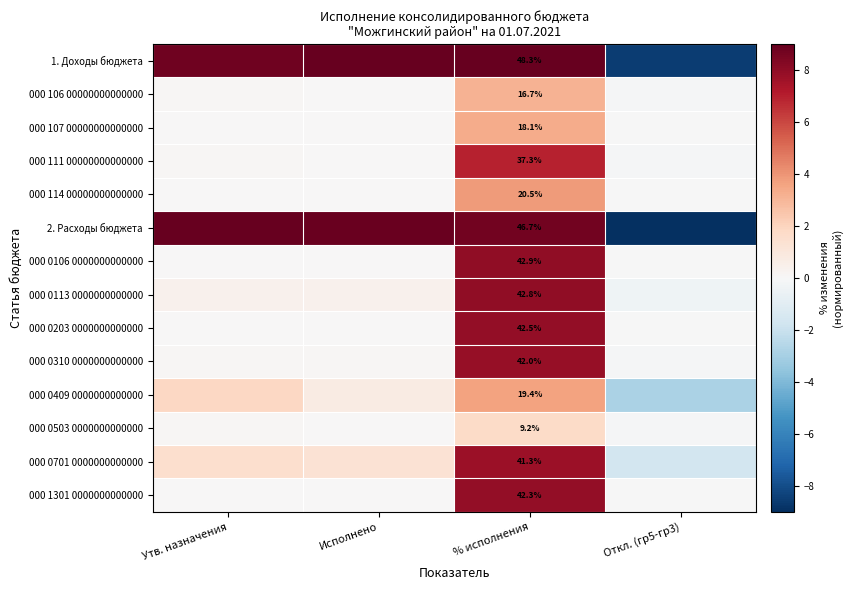

At how many categories does at least one series exceed 0?

3